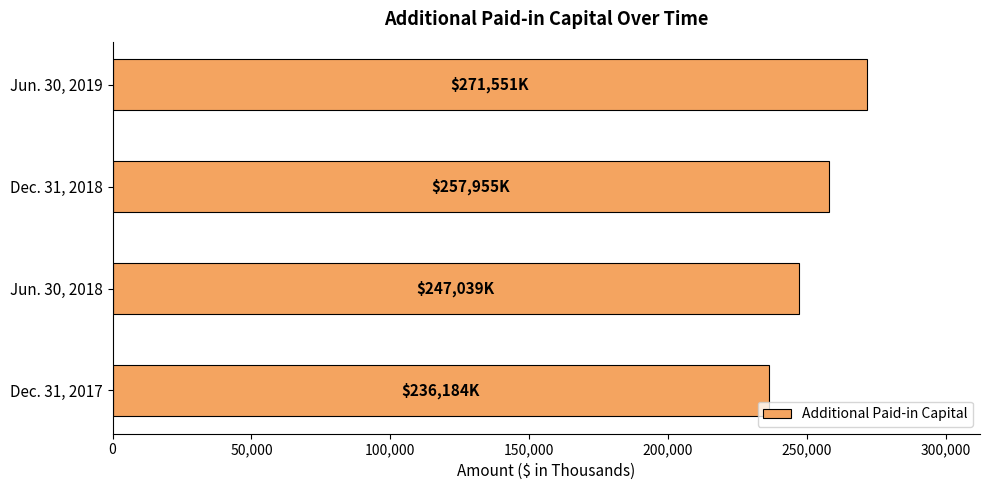

What is the greatest value displayed?

271551